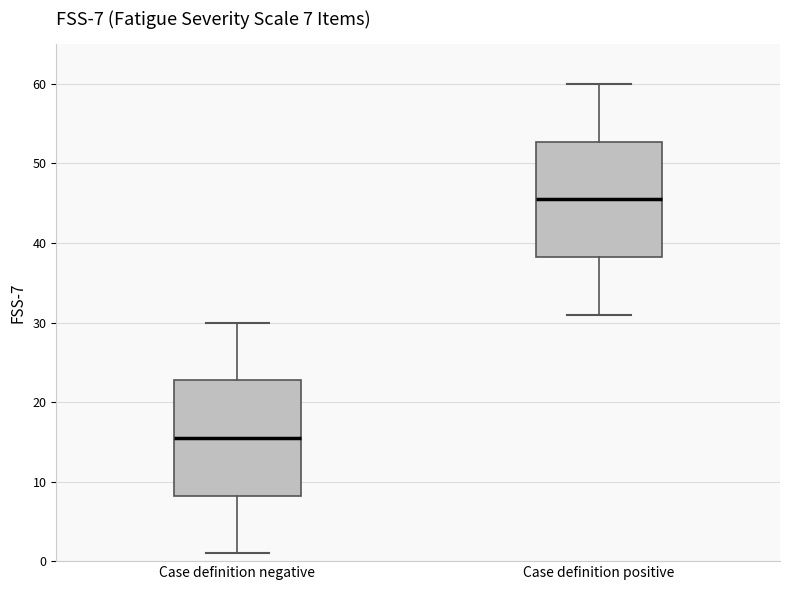

Which box has the highest median line?

Case definition positive